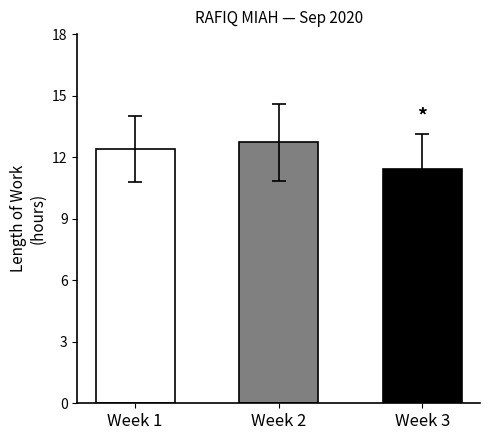

What is the value of the 1st bar from the left?

12.6